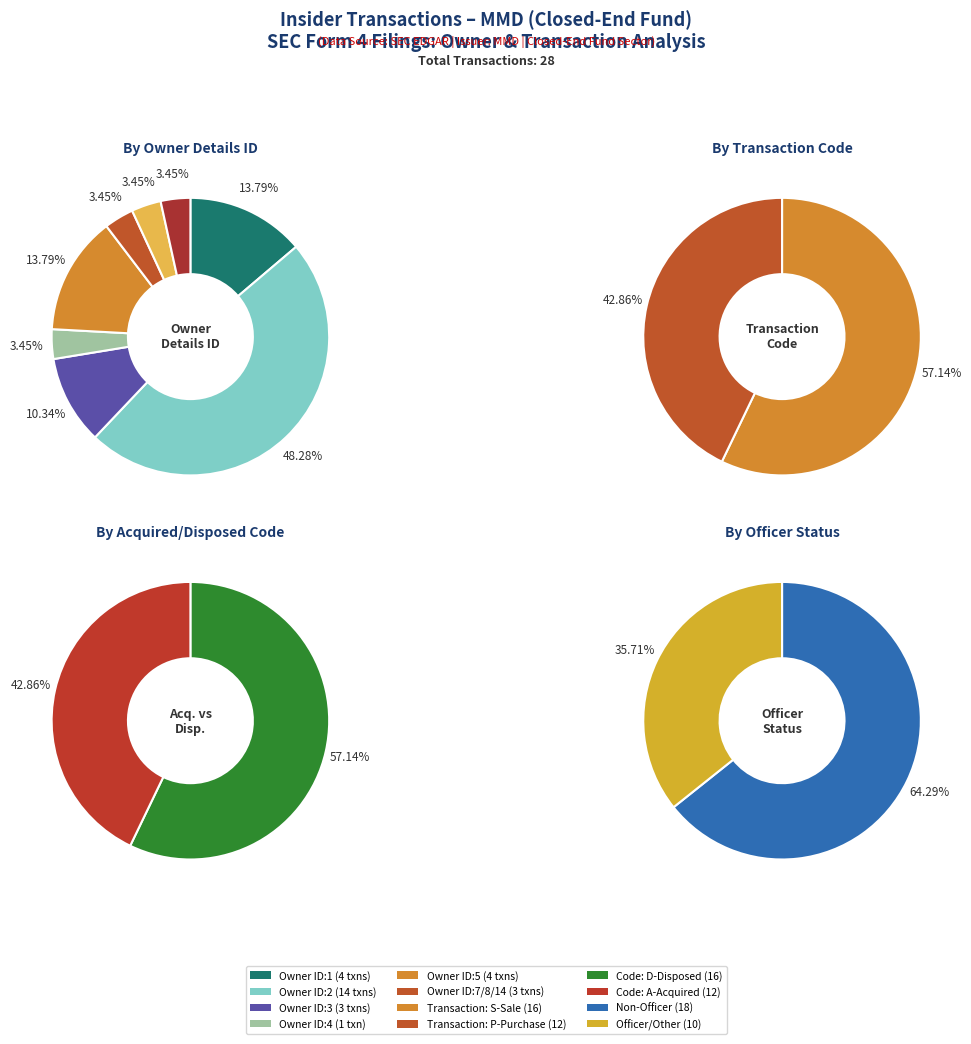

To the nearest percent, what is the average slice percentage?

12%